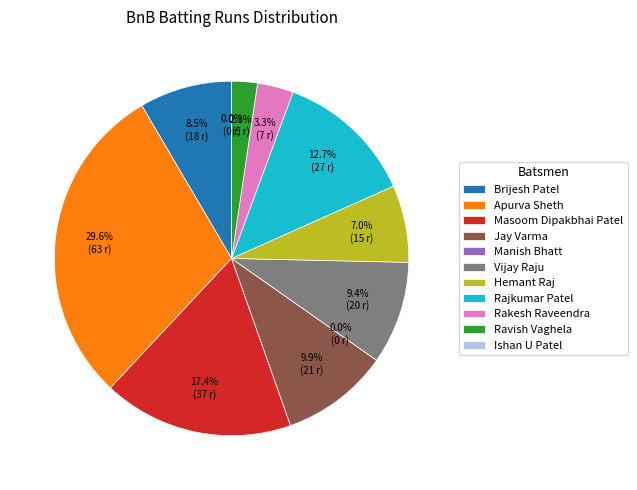

What portion of the pie excludes Rajkumar Patel?

87.3%